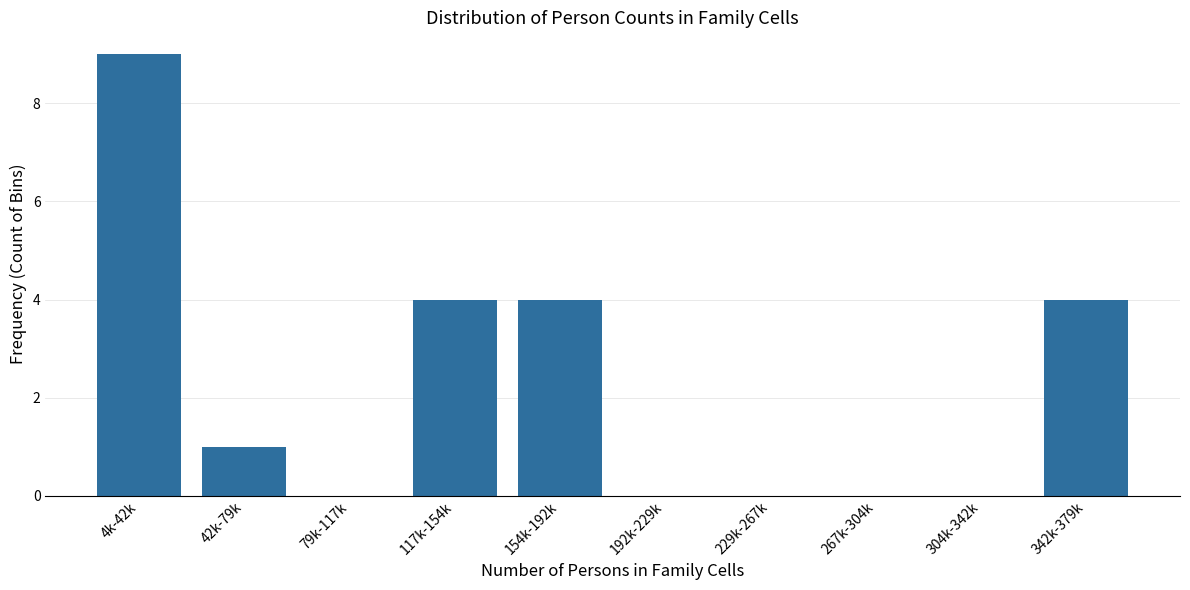

Reading left to right, extract all data points from this chart.

4k-42k=9	42k-79k=1	79k-117k=0	117k-154k=4	154k-192k=4	192k-229k=0	229k-267k=0	267k-304k=0	304k-342k=0	342k-379k=4